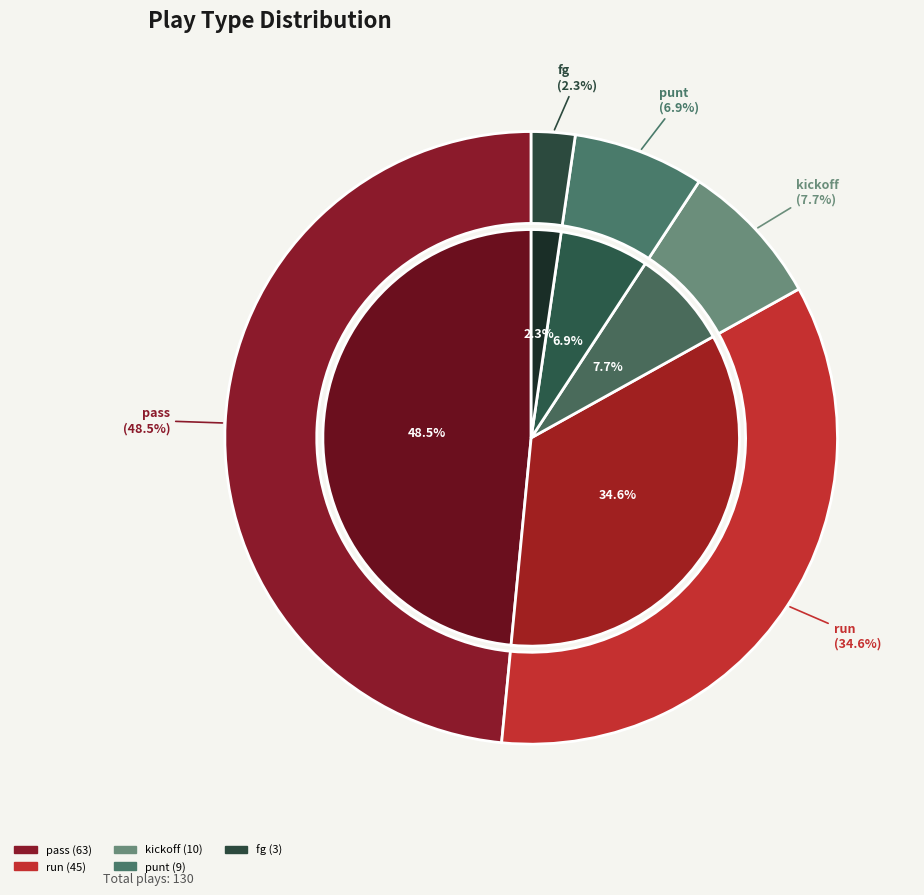

True or false: pass accounts for 60% of the total.

False